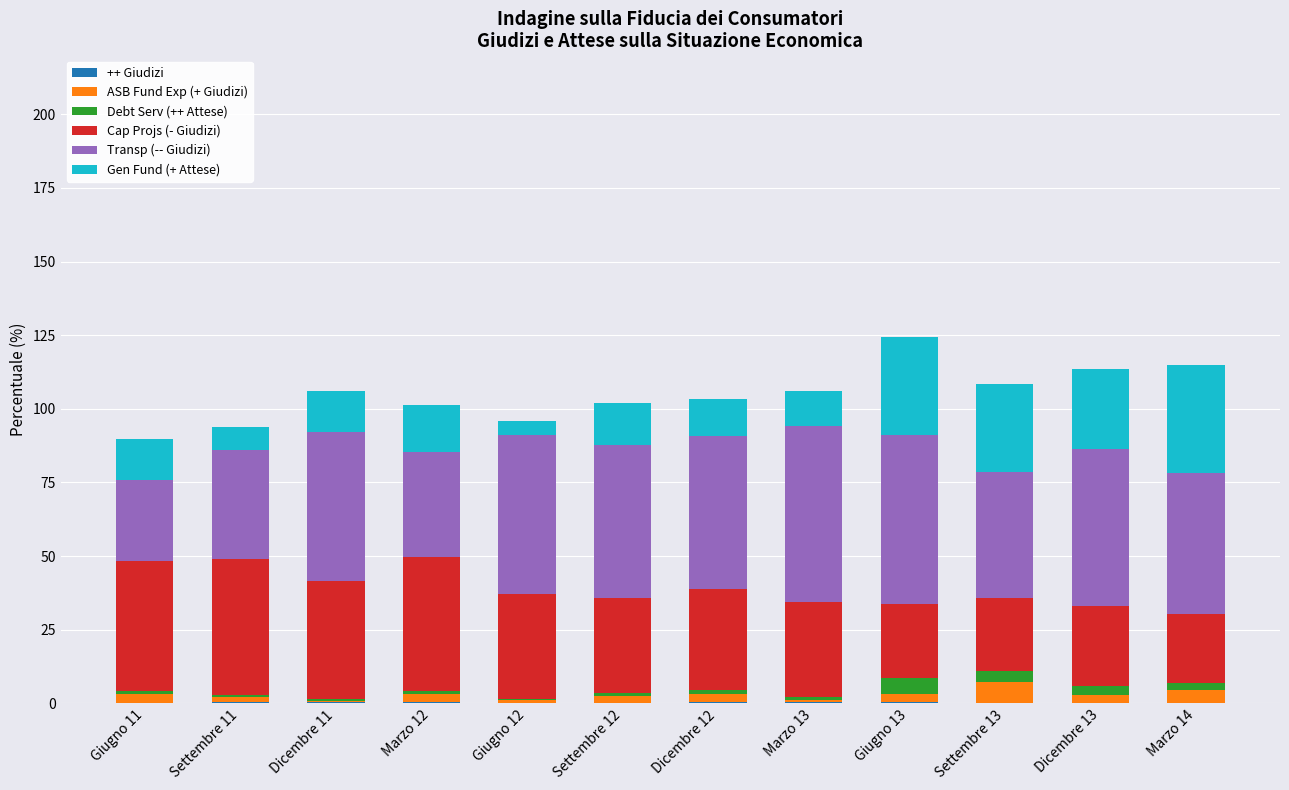

Between Dicembre 11 and Marzo 13, which series saw the biggest shift?

Transp (-- Giudizi)